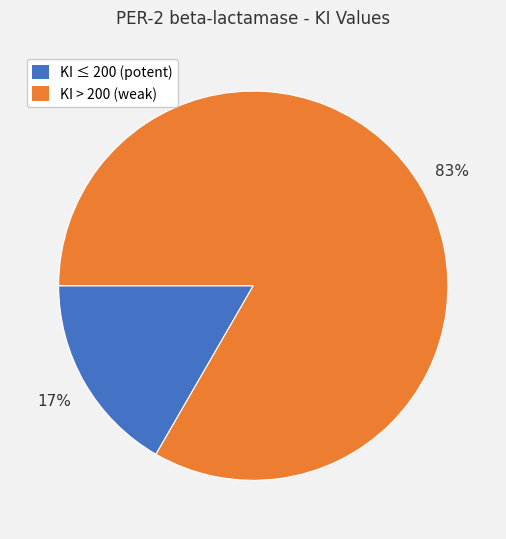

Is there any slice that represents more than half of the pie?

Yes